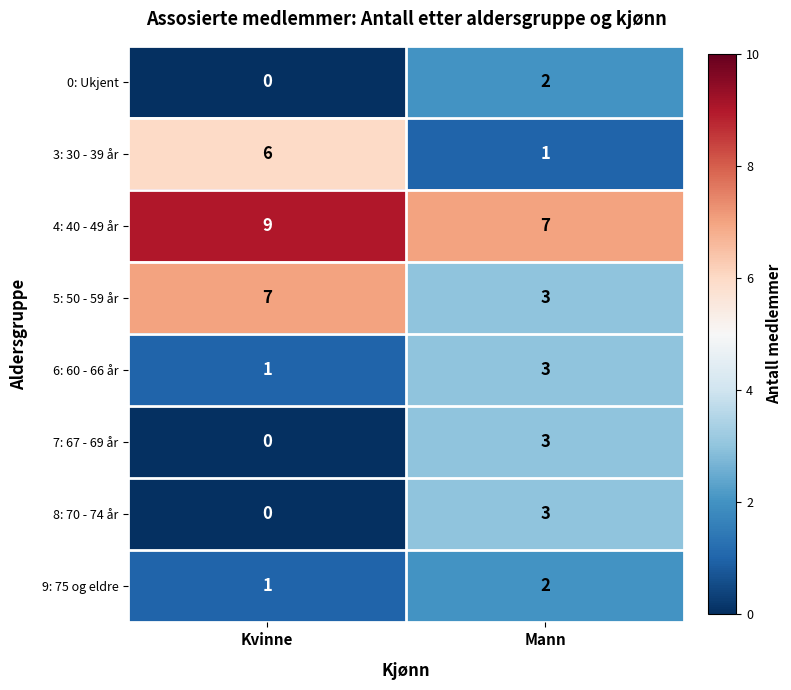

What is the difference between the highest and lowest values at Kvinne?

9